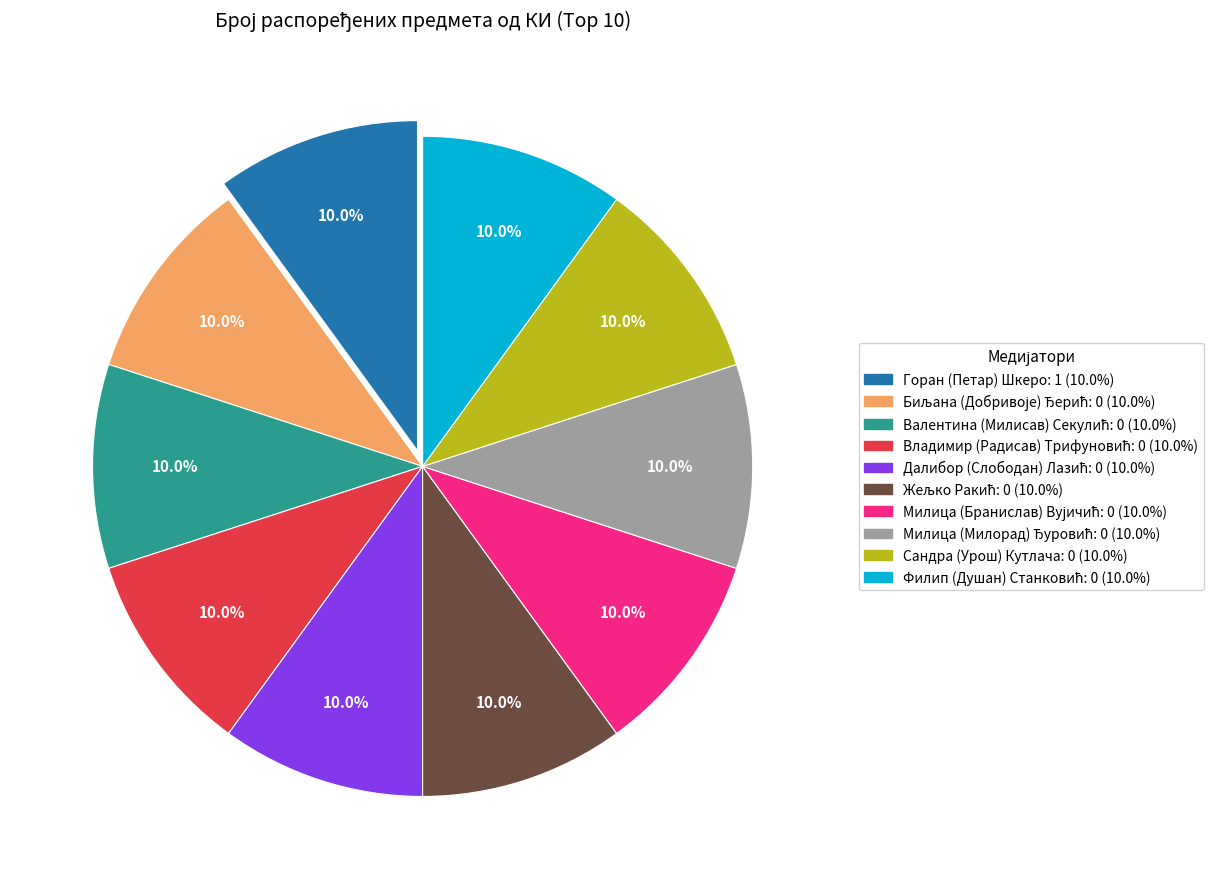

Is there any slice that represents more than half of the pie?

No